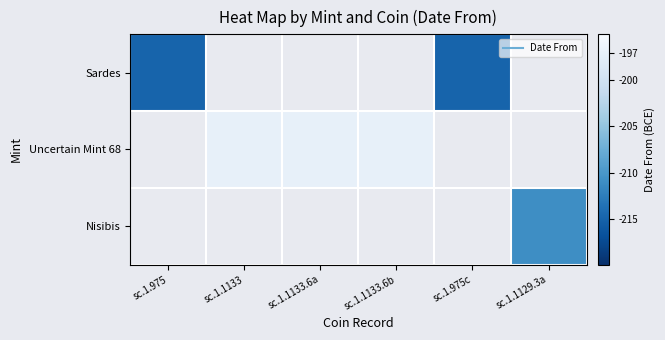

True or false: Sardes has a value of -215.0 at sc.1.975.

True